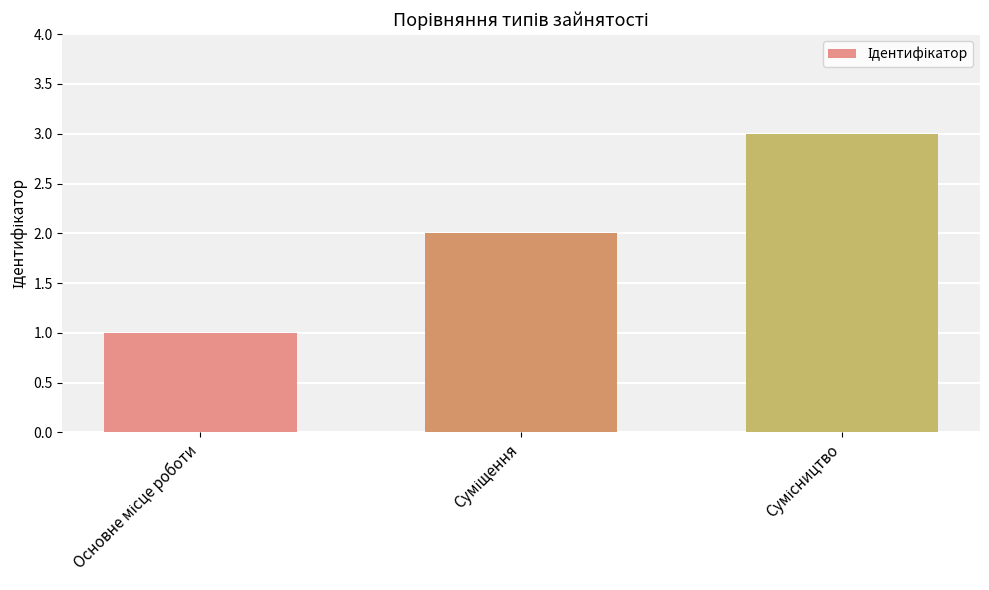

What is the greatest value displayed?

3